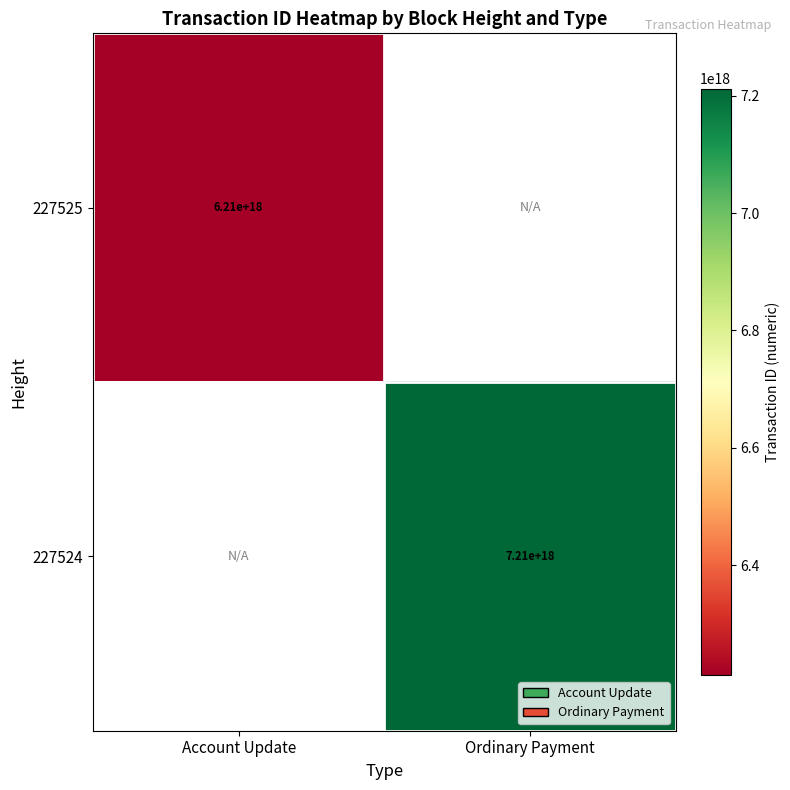

How many distinct data groups are displayed?

2